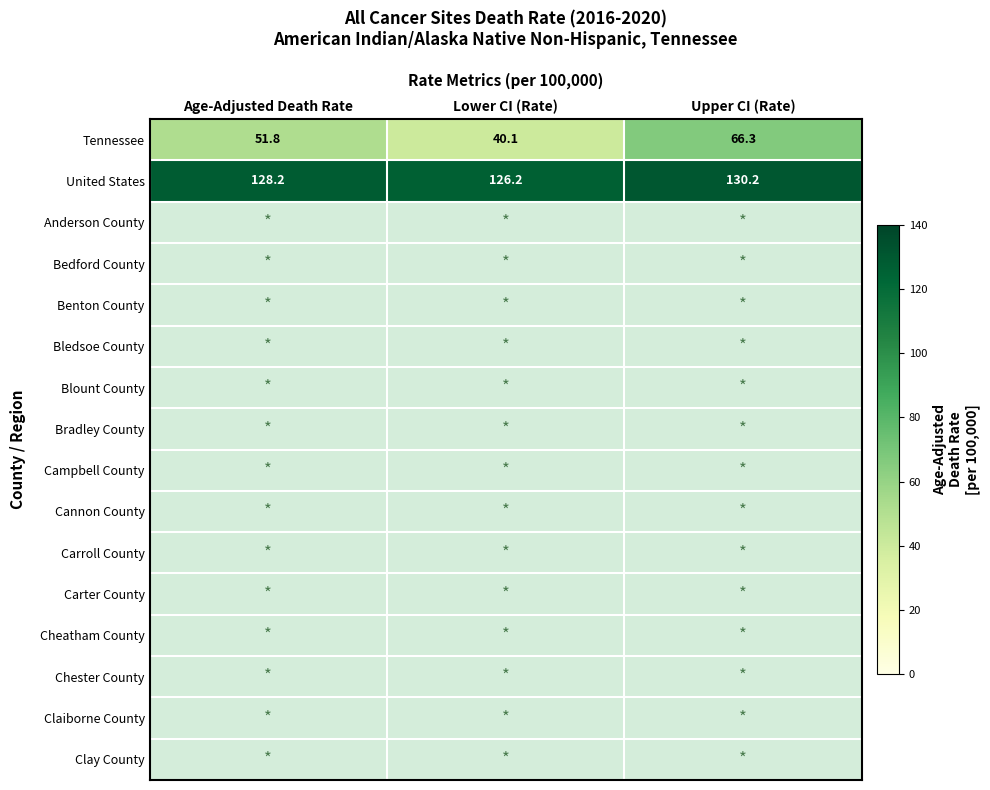

What is the difference between the maximum and second lowest values in the Tennessee series?

14.5